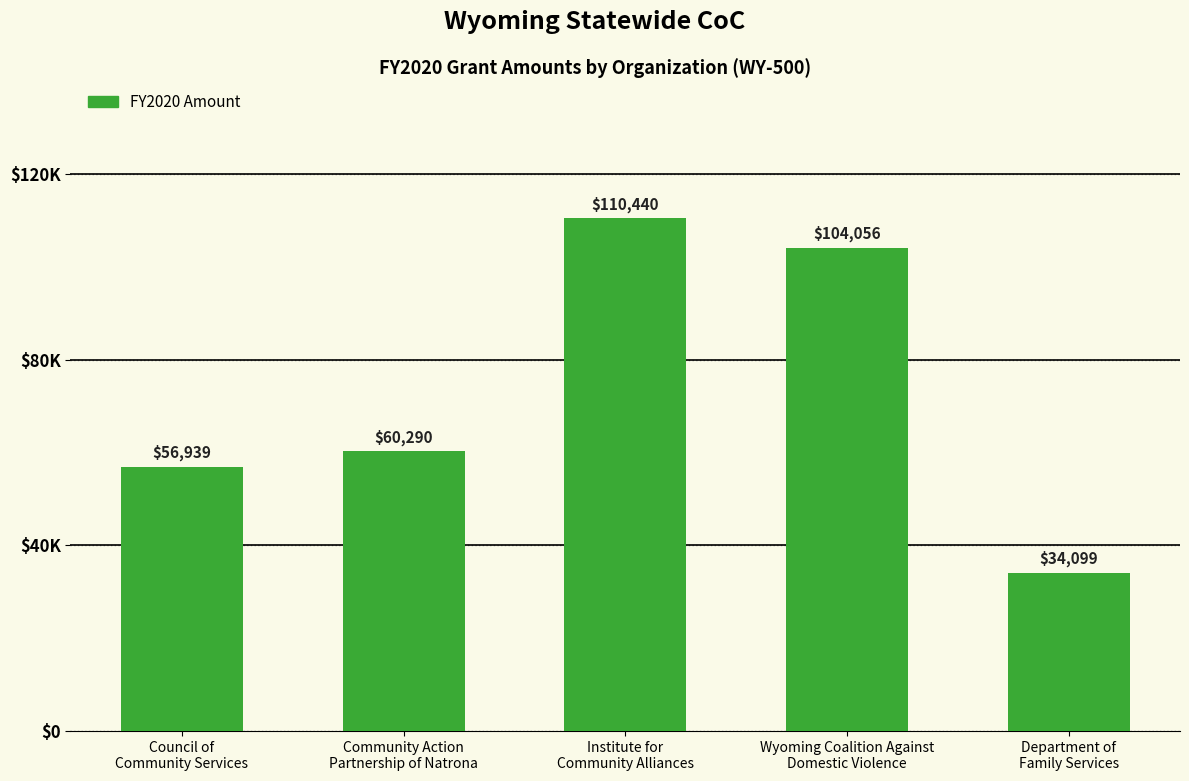

Count the number of data series in this chart.

1